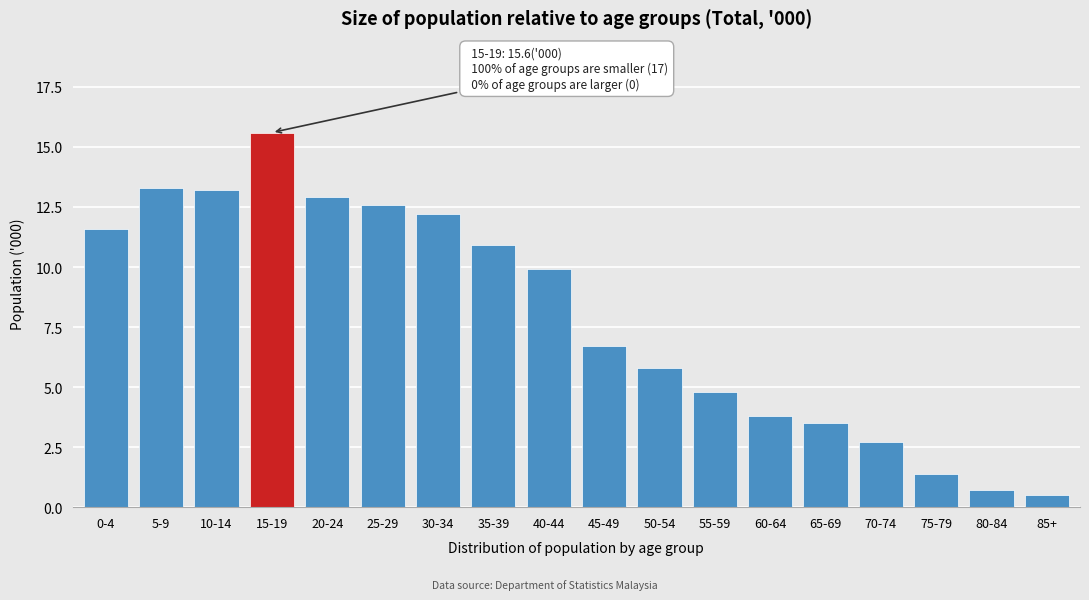

Reading left to right, list all the values displayed in this chart.

11.6	13.3	13.2	15.6	12.9	12.6	12.2	10.9	9.9	6.7	5.8	4.8	3.8	3.5	2.7	1.4	0.7	0.5